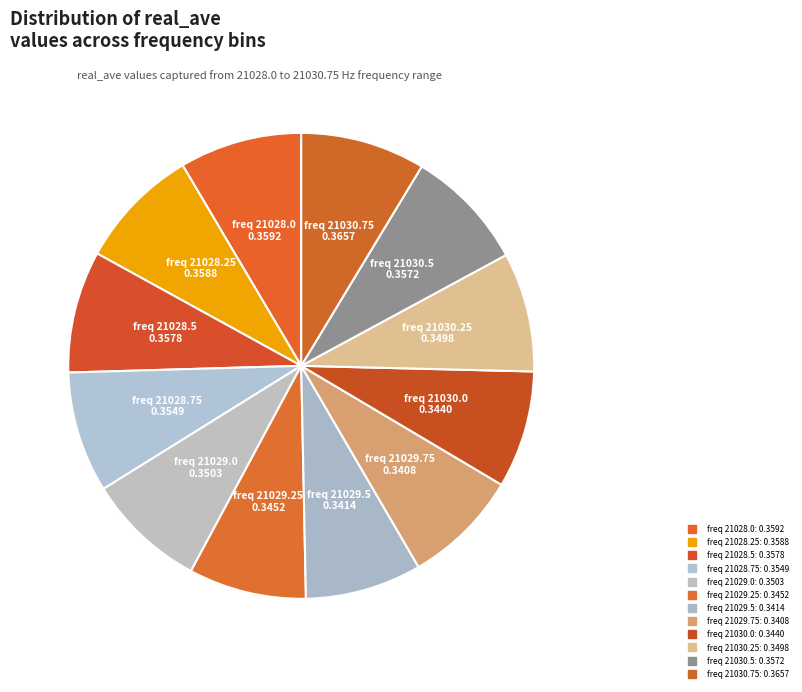

Is there a majority slice in this chart?

No